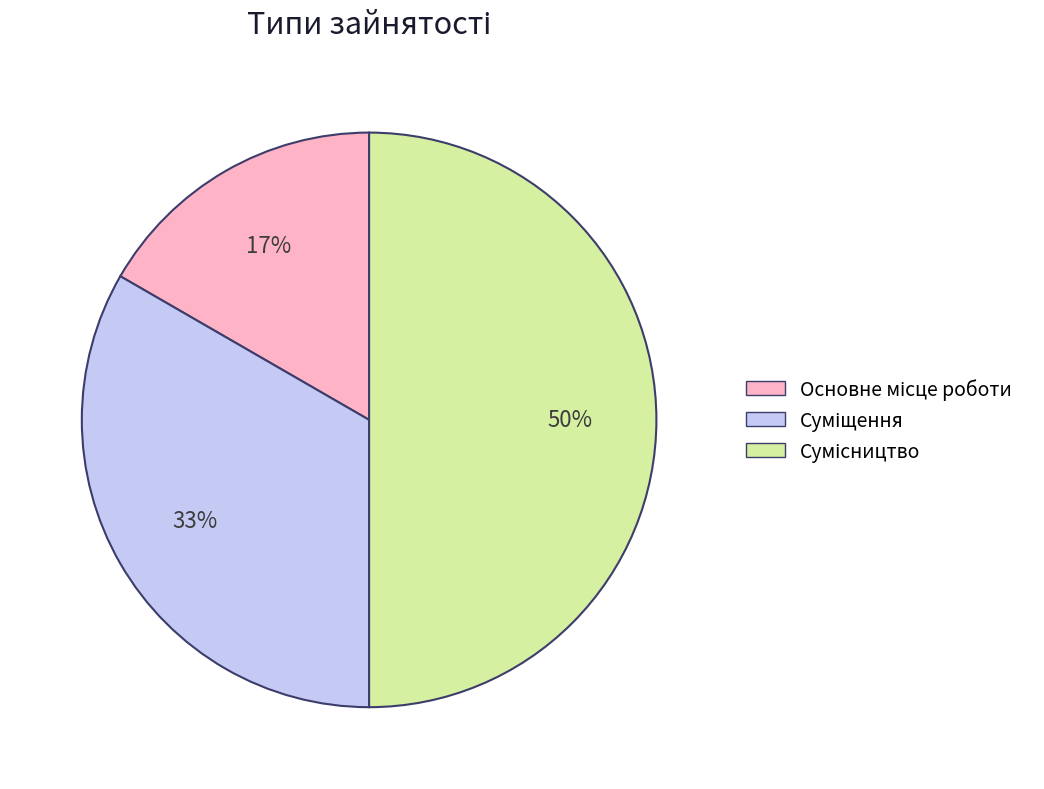

To the nearest percent, what is the difference between the largest and smallest slice percentages?

33%